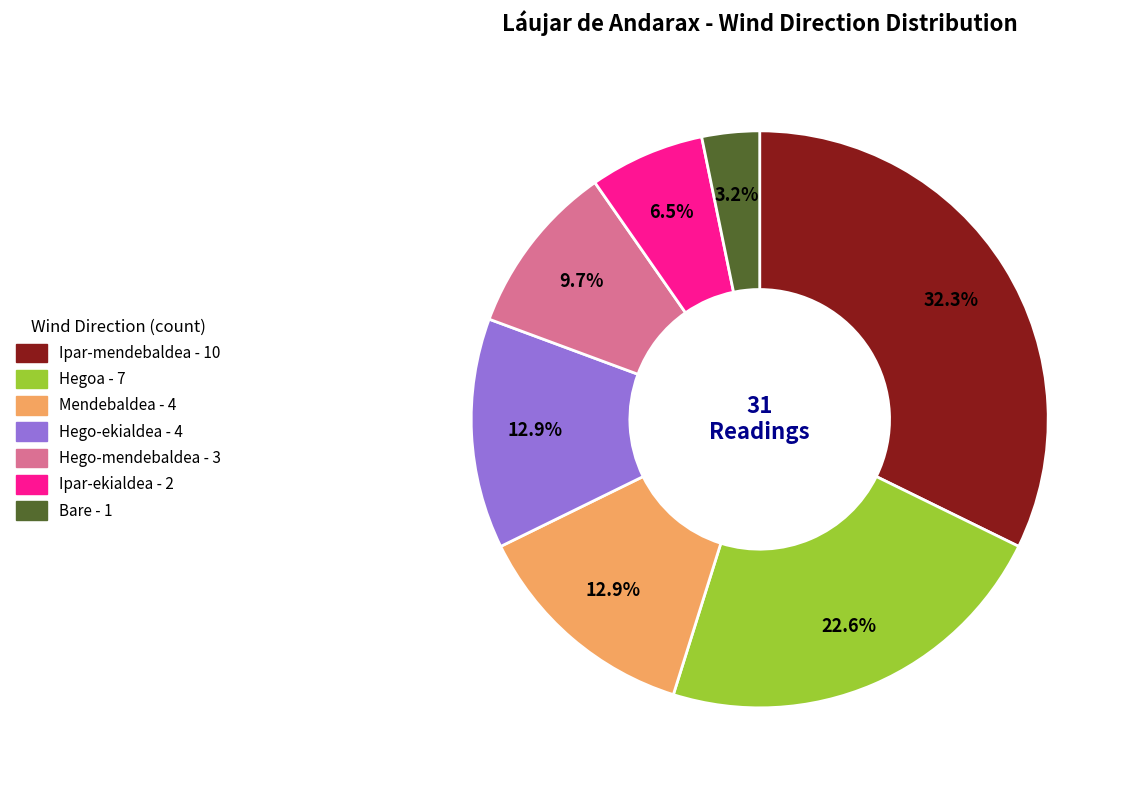

How many segments does this pie chart have?

7